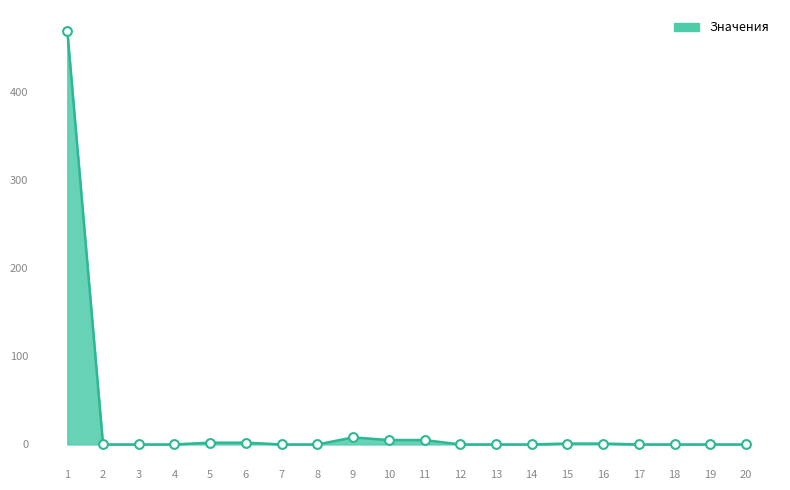

What is the ratio of the value at 6 to the value at 15?

2.0